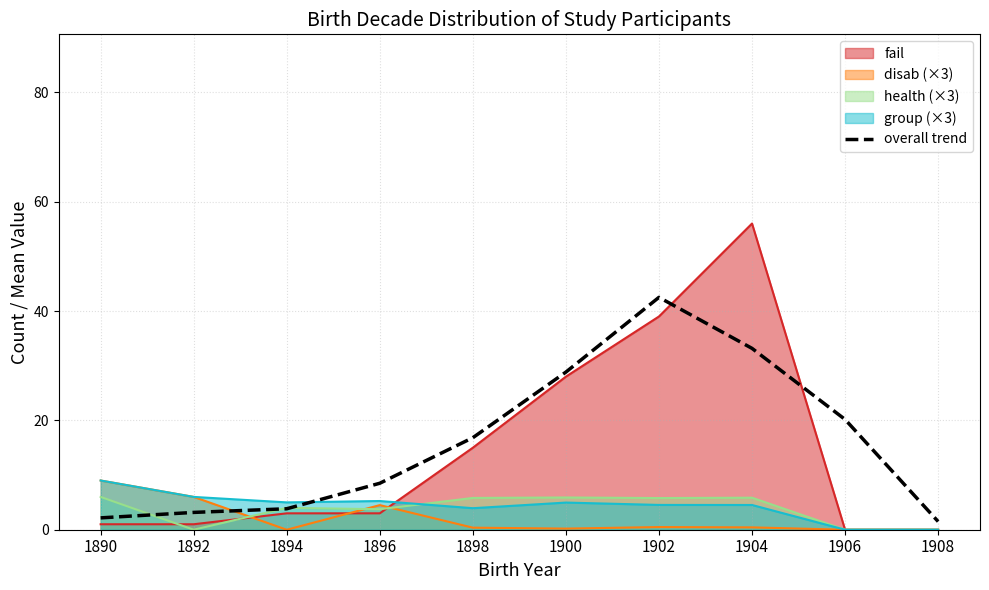

What is the change in value from 1890 to 1892?

+1.0